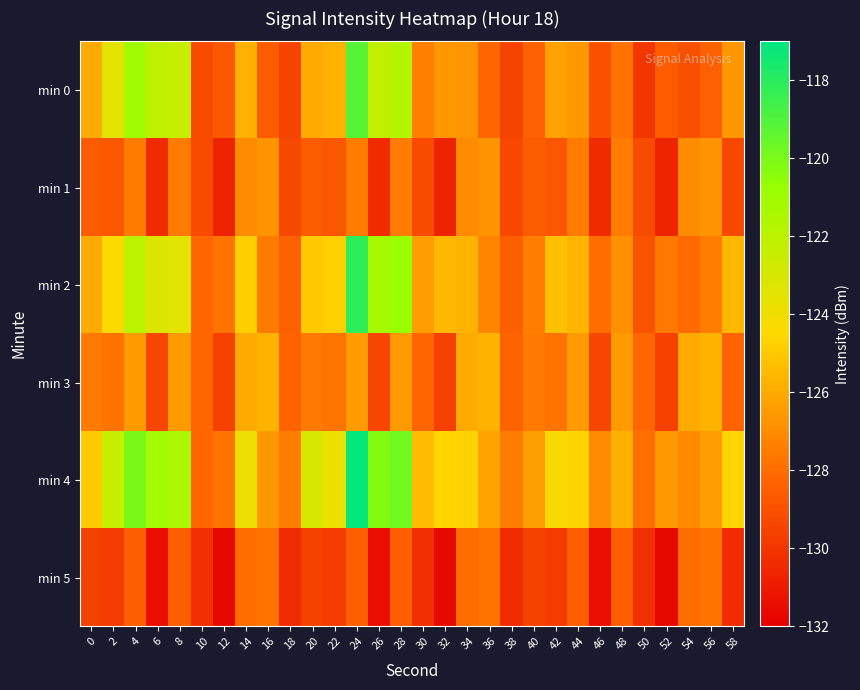

Rank the series at 26 from highest to lowest value.

min 4, min 2, min 0, min 3, min 1, min 5